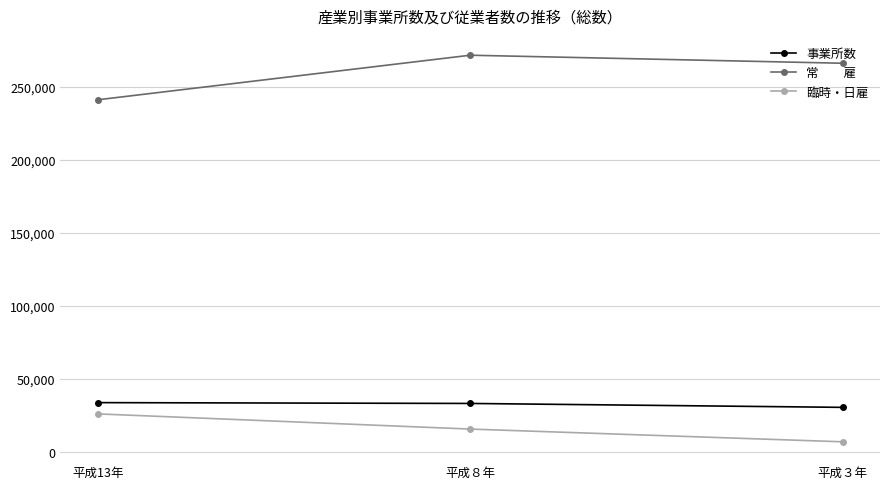

How many lines are shown in the chart?

3